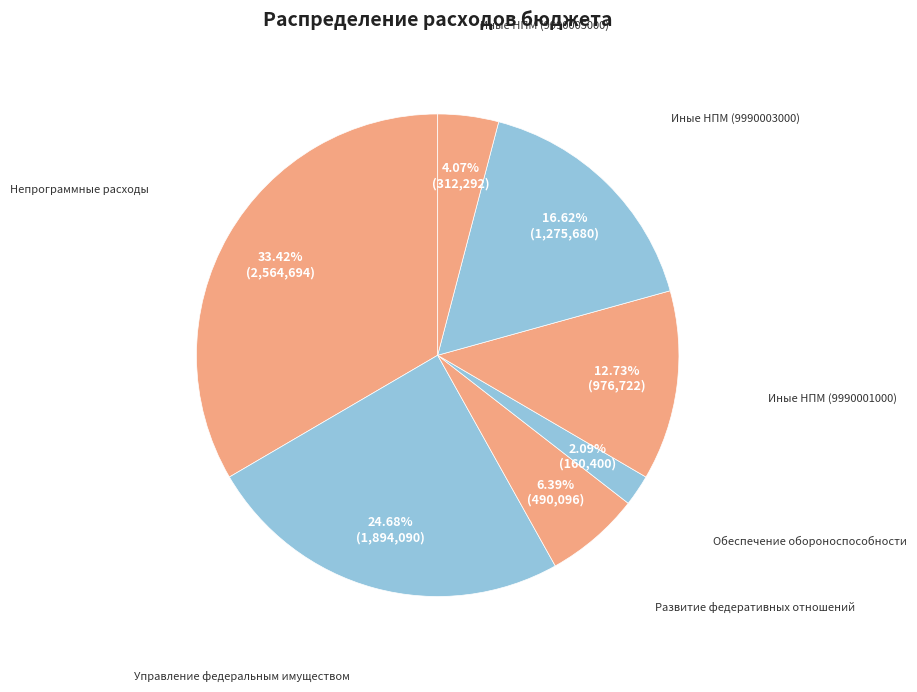

To the nearest percent, what is the difference between the largest and smallest slice percentages?

31%